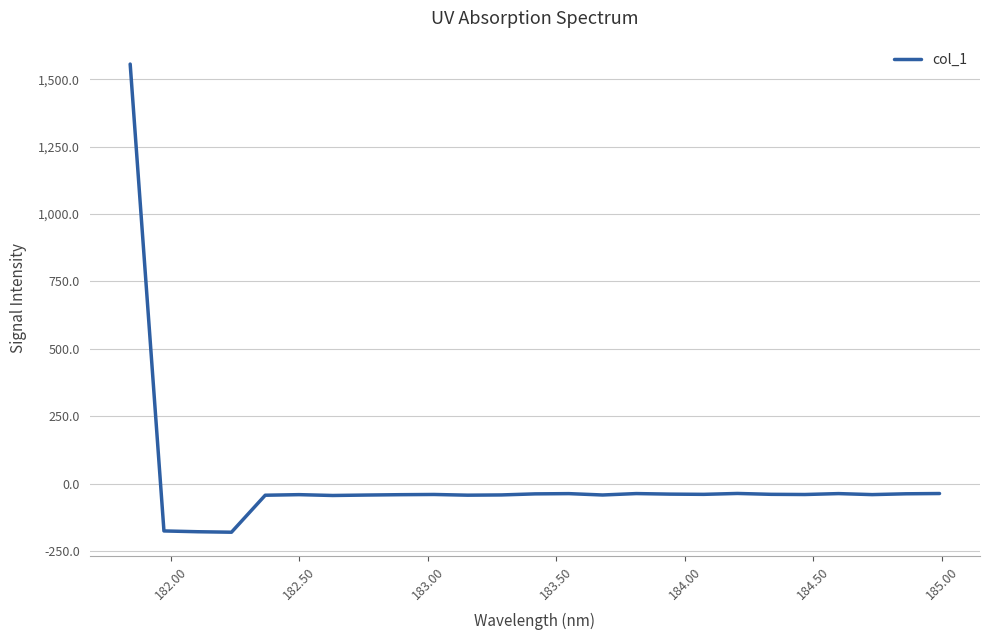

What is the smallest value displayed?

-180.7